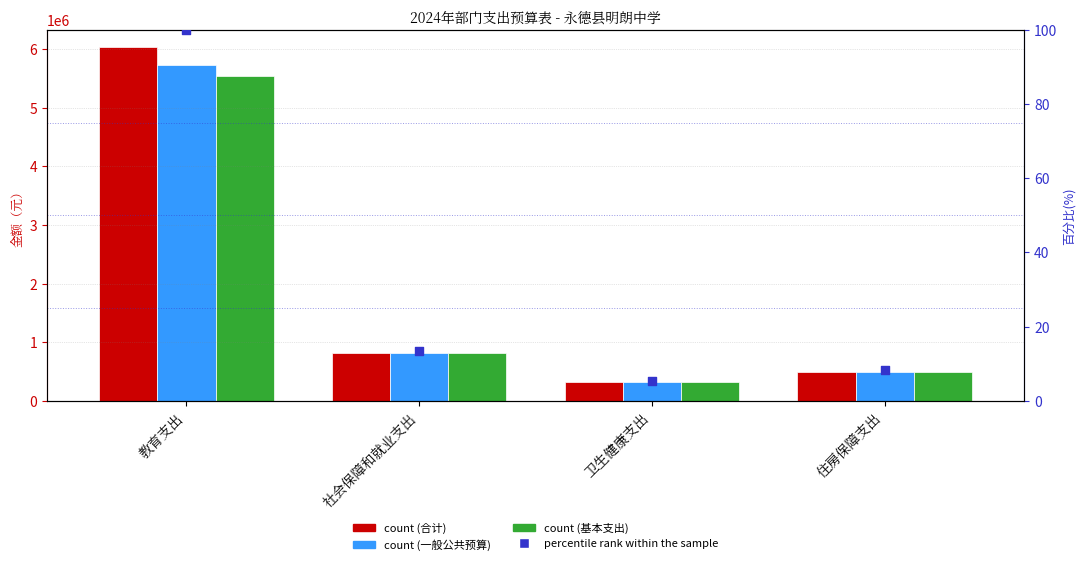

Which series contains the lowest Y value?

percentile rank within the sample